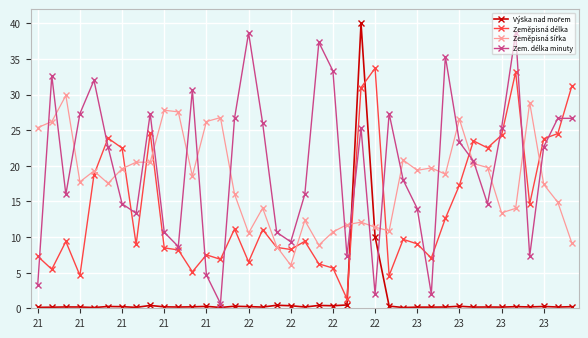

What is the value of the Zem. délka minuty point at the 18th from the left?

10.7